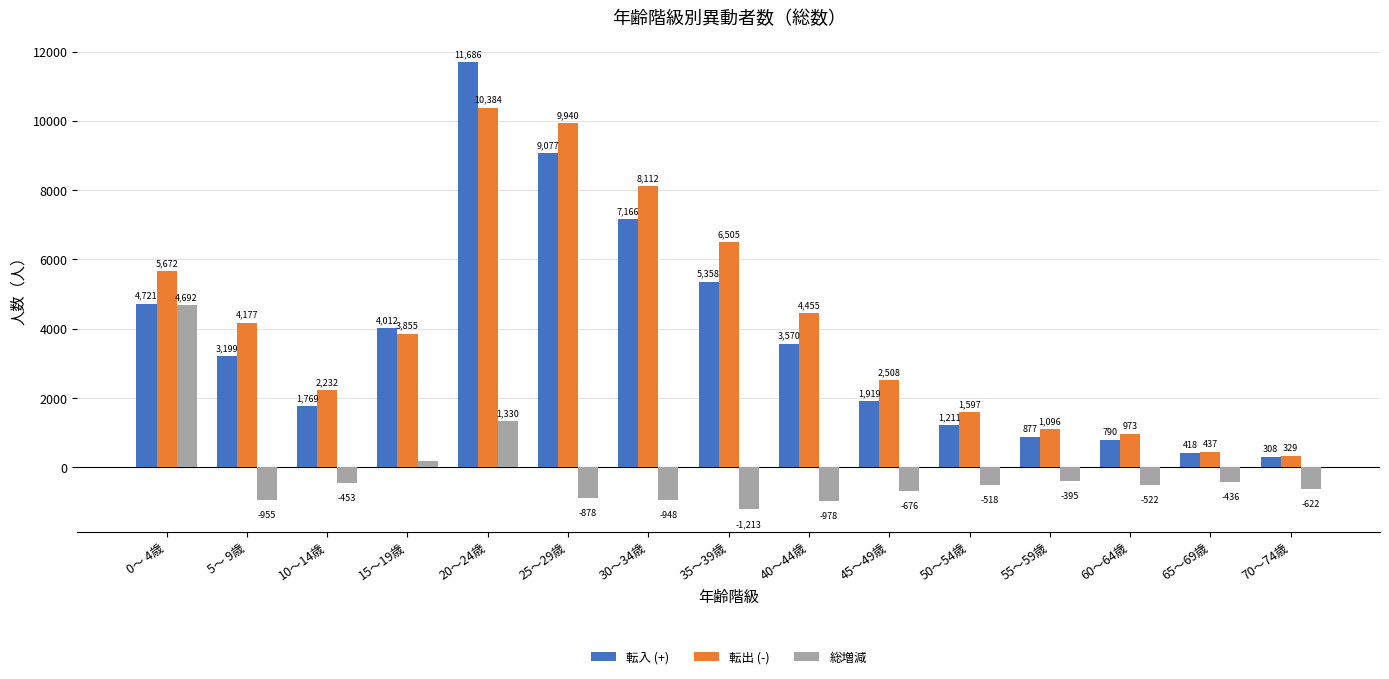

What are all the series names shown in the legend?

転入 (+), 転出 (-), 総増減